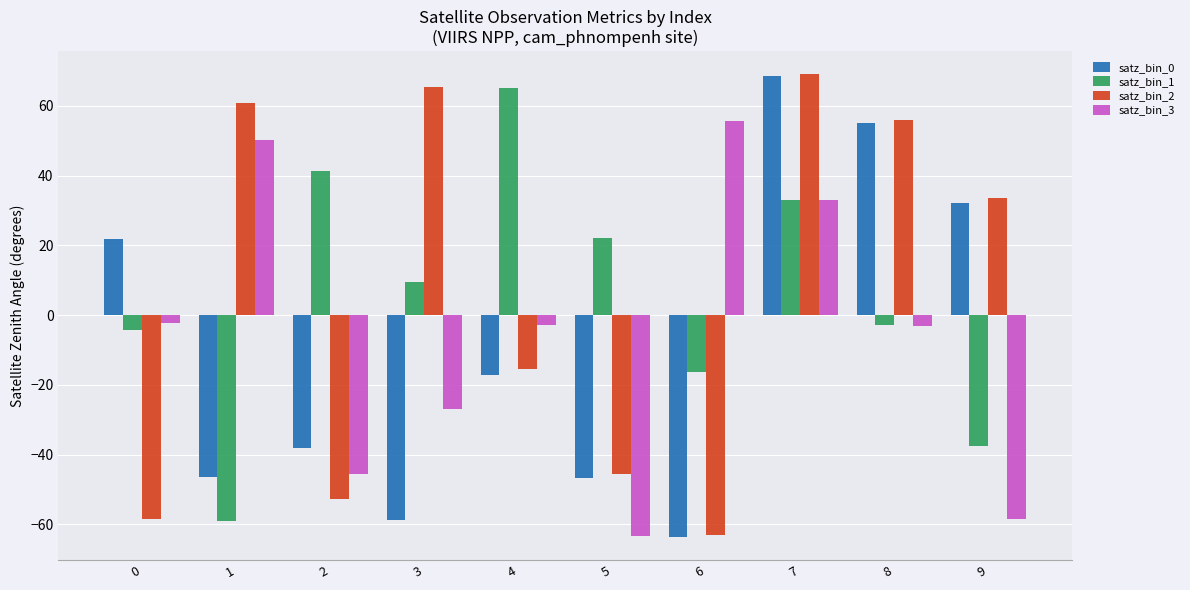

Is it true that satz_bin_2 equals 47.6 at 7?

False